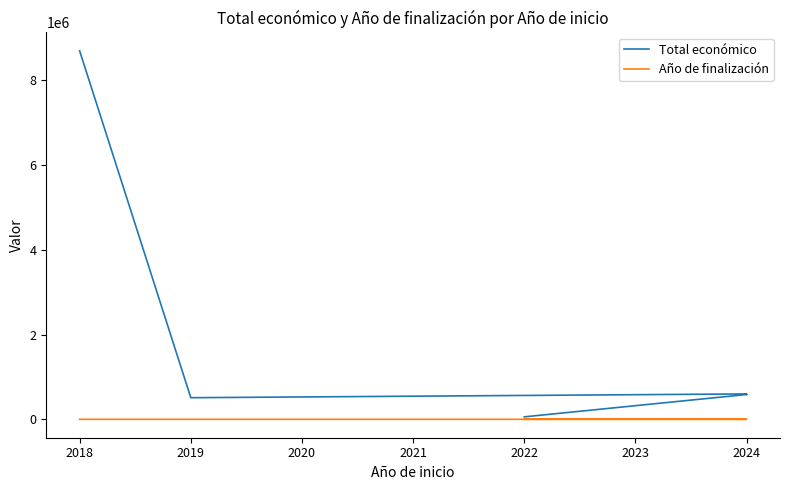

Reading right to left, what are all the values shown in this chart?

Total económico: 8686325	511047	599898	585914	586120	60000
Año de finalización: 2025	2021	2027	2027	2027	2024